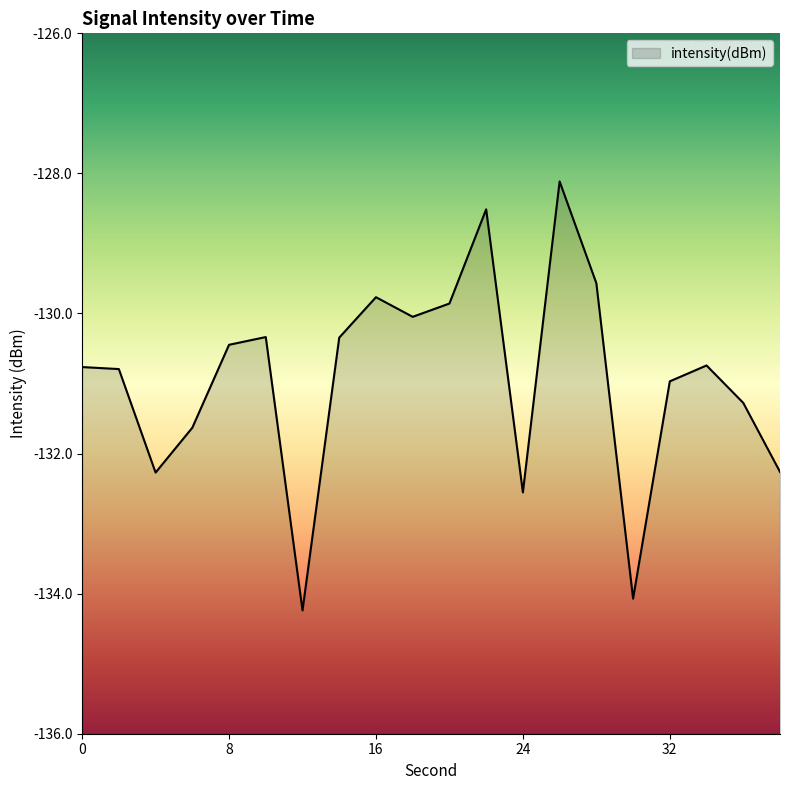

List the labels in order of value, smallest first.

12, 30, 24, 4, 38, 6, 36, 32, 2, 0, 34, 8, 14, 10, 18, 20, 16, 28, 22, 26